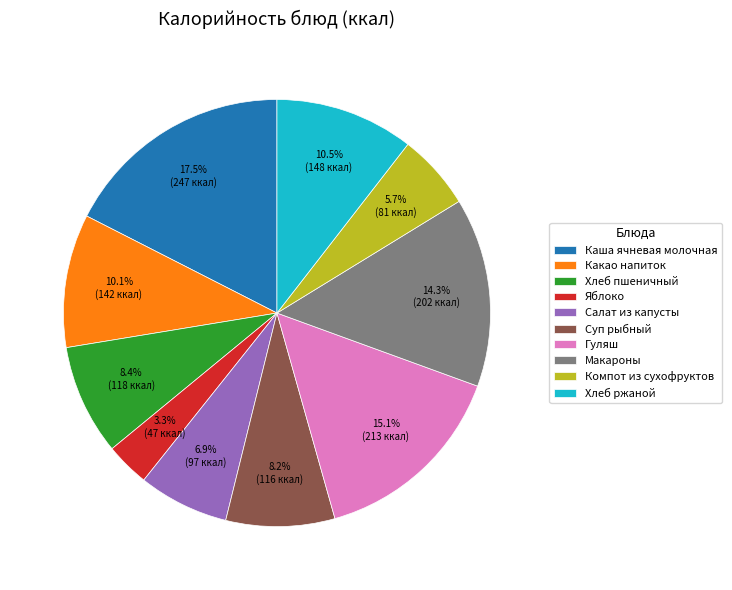

Which has a higher value, Гуляш or Хлеб пшеничный?

Гуляш